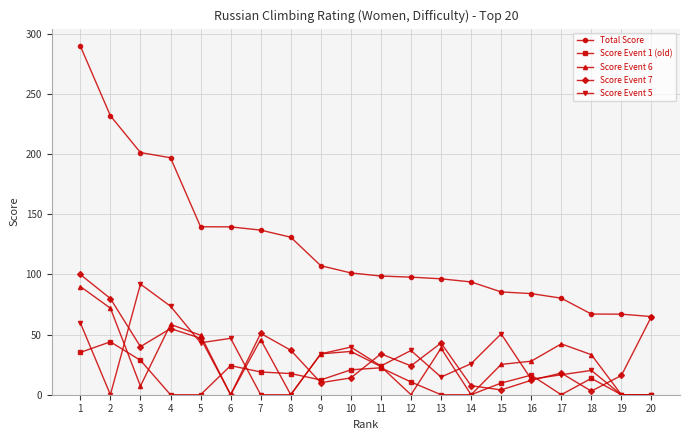

The value of Score Event 1 (old) at 18 is 13.6. True or false?

True